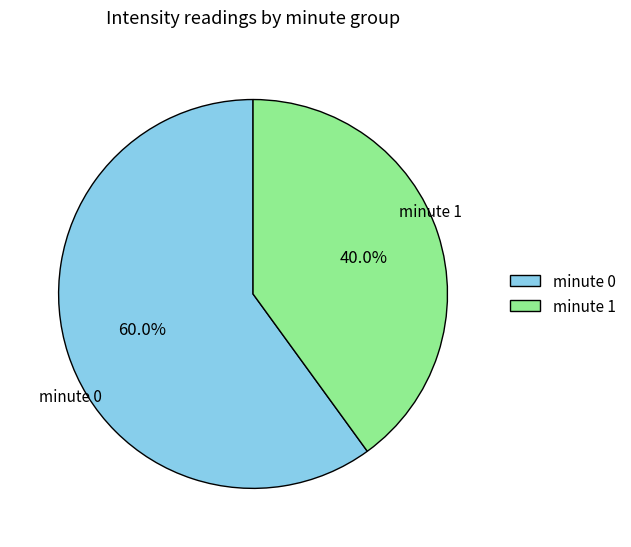

How many slices are in this pie chart?

2